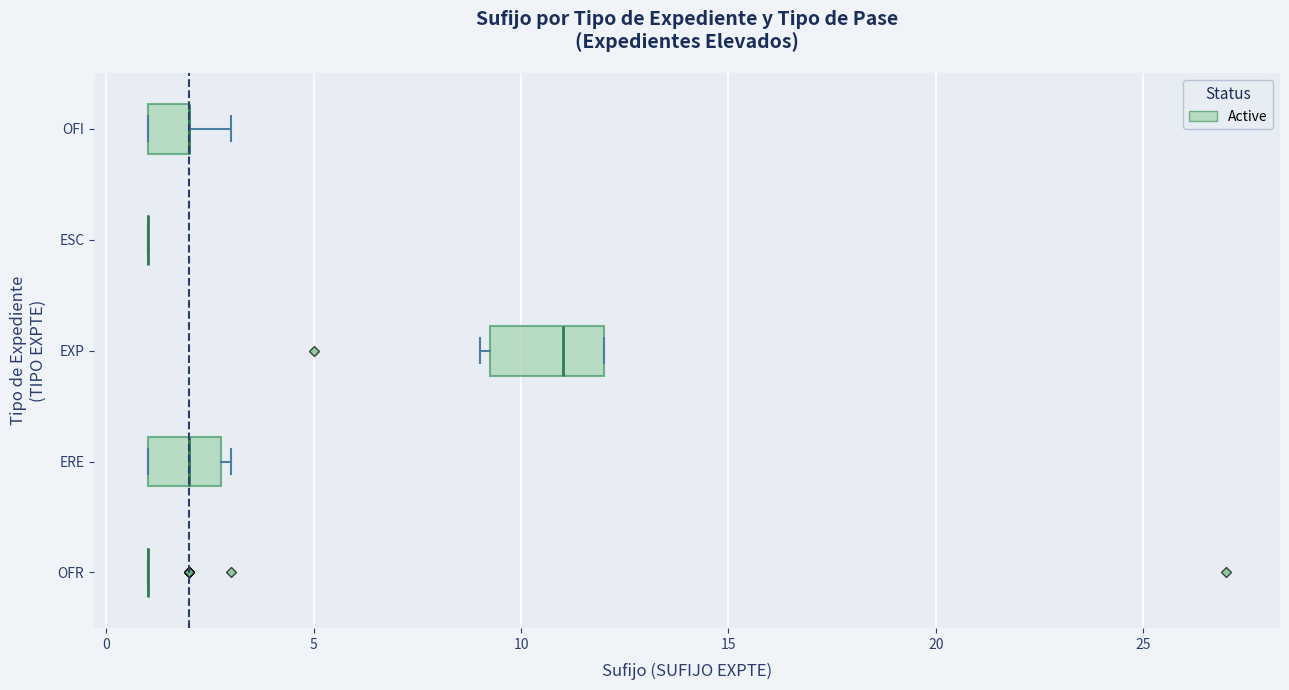

Reading bottom to top, read every box against the x-axis: the position of its median line, the range the box covers, and the ends of its whiskers. The values are not printed on the chart, so give them approximately, as read against the axis.

OFR: box collapsed to a line at 1.0, whiskers 1.0 to 1.0
ERE: median 2.0, box 1.0 to 3.0, whiskers 1.0 to 3.0 (just right of the box's right edge)
EXP: median 11.0, box 9.5 to 12.0, whiskers 9.0 to 12.0
ESC: box collapsed to a line at 1.0, whiskers 1.0 to 1.0
OFI: median 2.0 (drawn on the box's right edge), box 1.0 to 2.0, whiskers 1.0 to 3.0